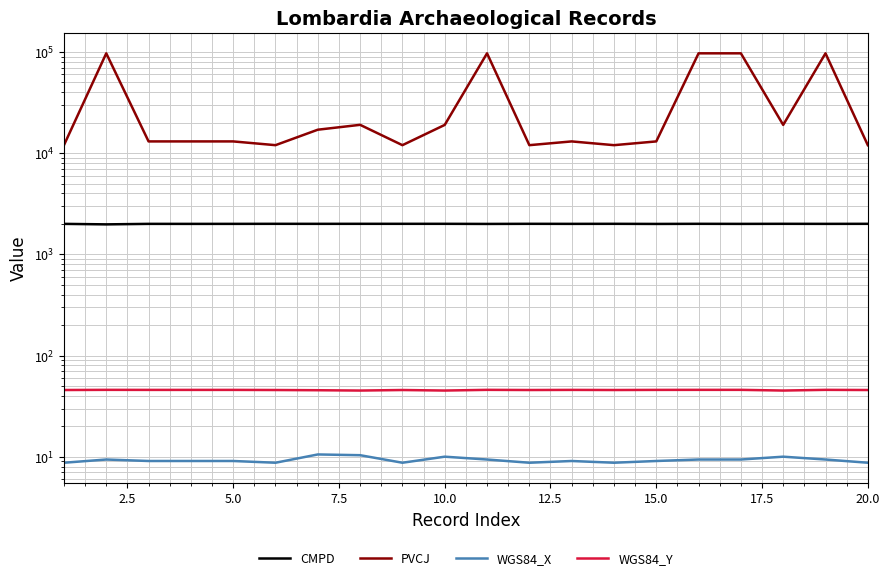

Which series has the largest total across all categories?

PVCJ